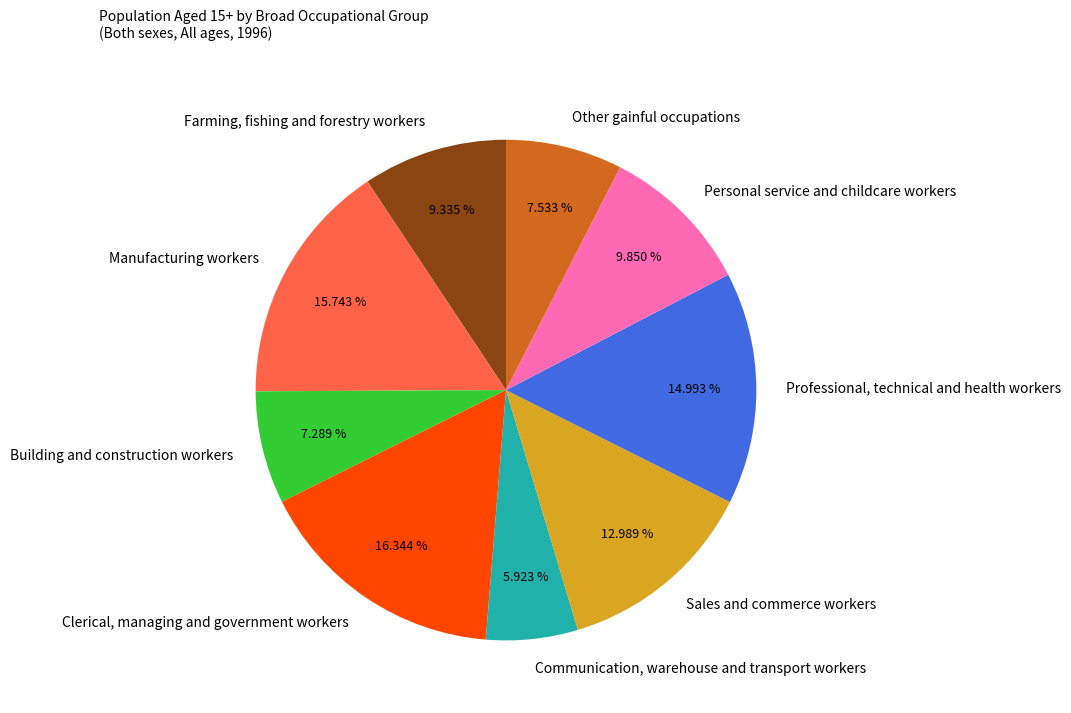

Which slice is the smallest?

Communication, warehouse and transport workers